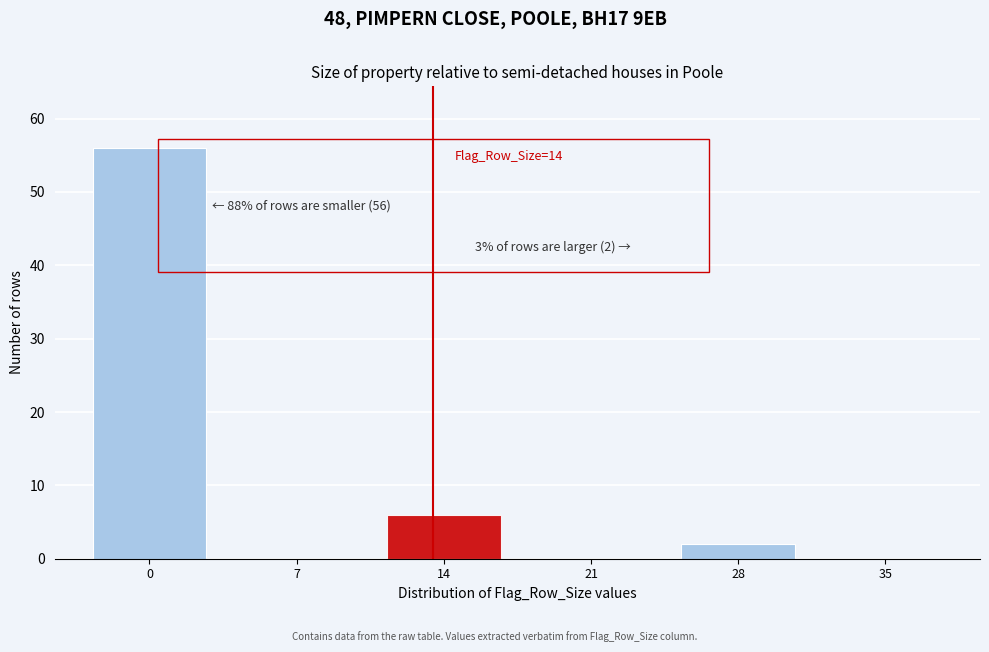

Reading left to right, what are all the values shown in this chart?

0=56	7=0	14=6	21=0	28=2	35=0